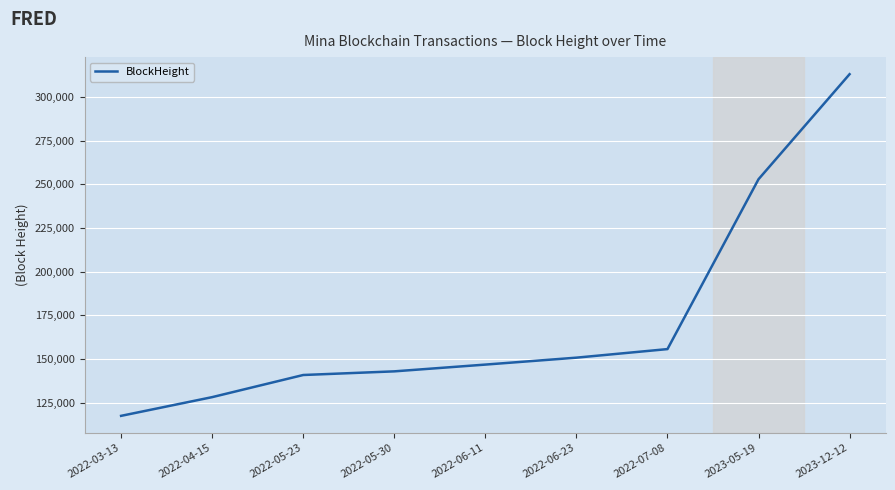

List the labels in order of value, smallest first.

2022-03-13, 2022-04-15, 2022-05-23, 2022-05-30, 2022-06-11, 2022-06-23, 2022-07-08, 2023-05-19, 2023-12-12